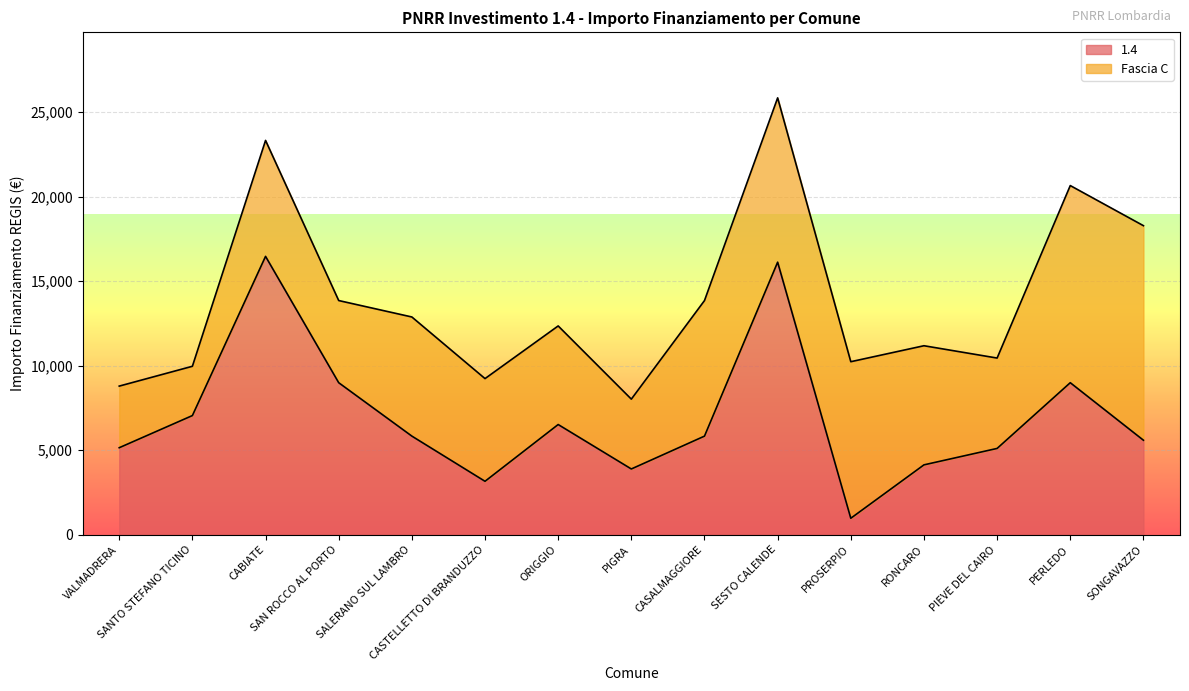

Reading left to right, extract all data points from this chart.

VALMADRERA=5145	SANTO STEFANO TICINO=7047	CABIATE=16464	SAN ROCCO AL PORTO=8991	SALERANO SUL LAMBRO=5832	CASTELLETTO DI BRANDUZZO=3159	ORIGGIO=6517	PIGRA=3888	CASALMAGGIORE=5831	SESTO CALENDE=16121	PROSERPIO=972	RONCARO=4131	PIEVE DEL CAIRO=5103	PERLEDO=8991	SONGAVAZZO=5589